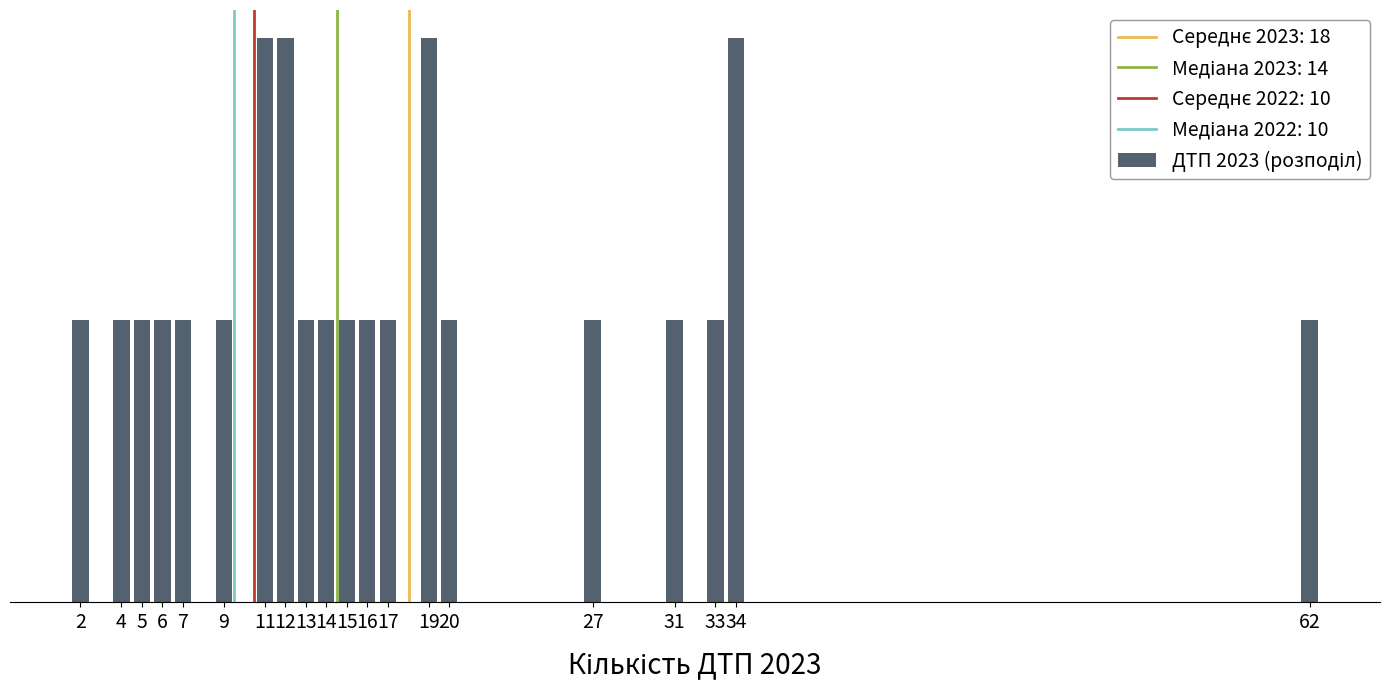

What is the value of the 6th bar from the left?

1